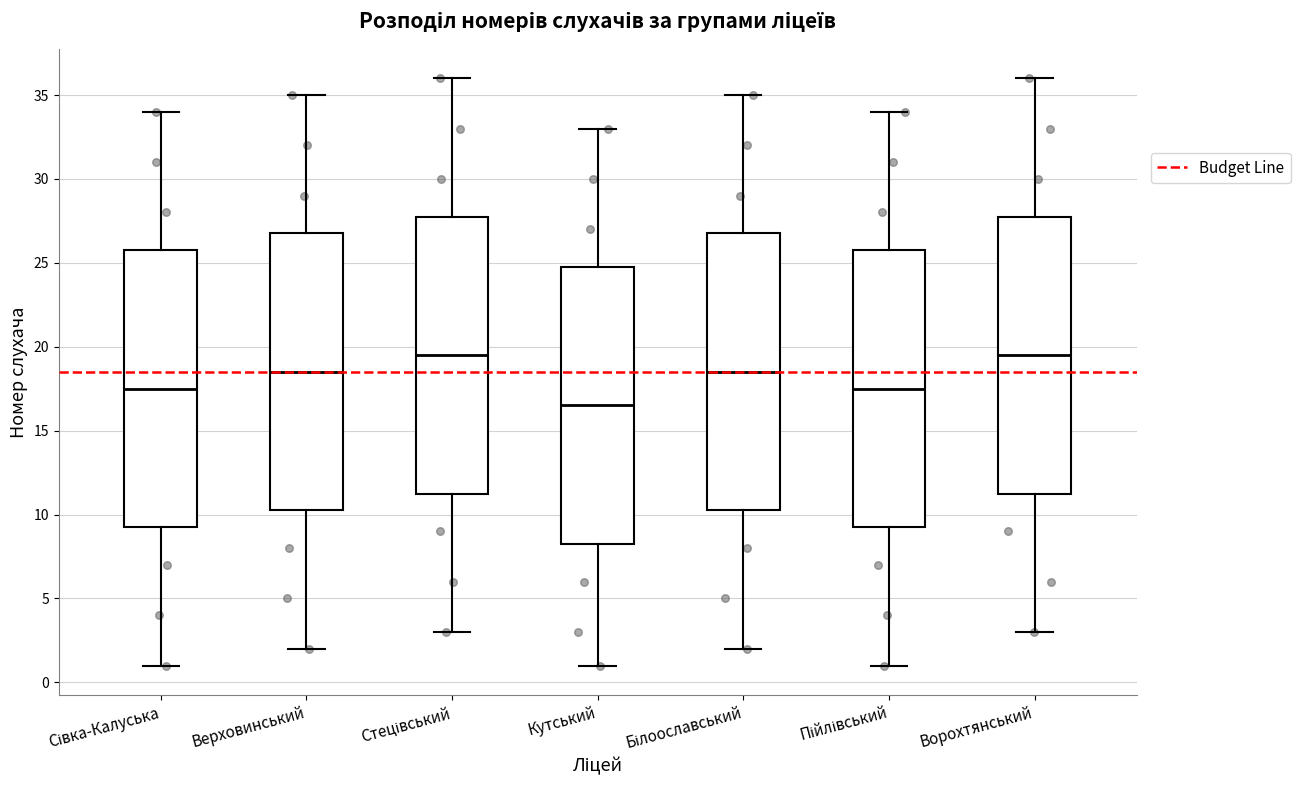

Where is the upper edge of the box for Стецівський on the y-axis? The values are not printed on the chart, so give them approximately, as read against the axis.

28.0